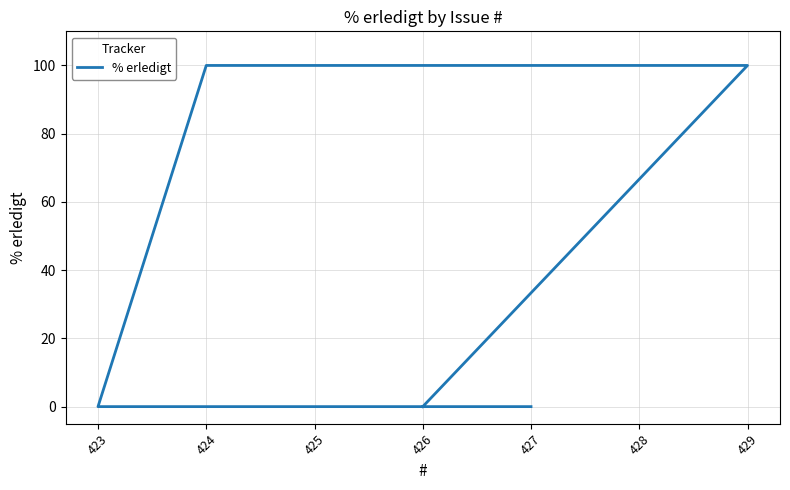

Reading right to left, what are all the values shown in this chart?

0	100	100	100	100	0	0